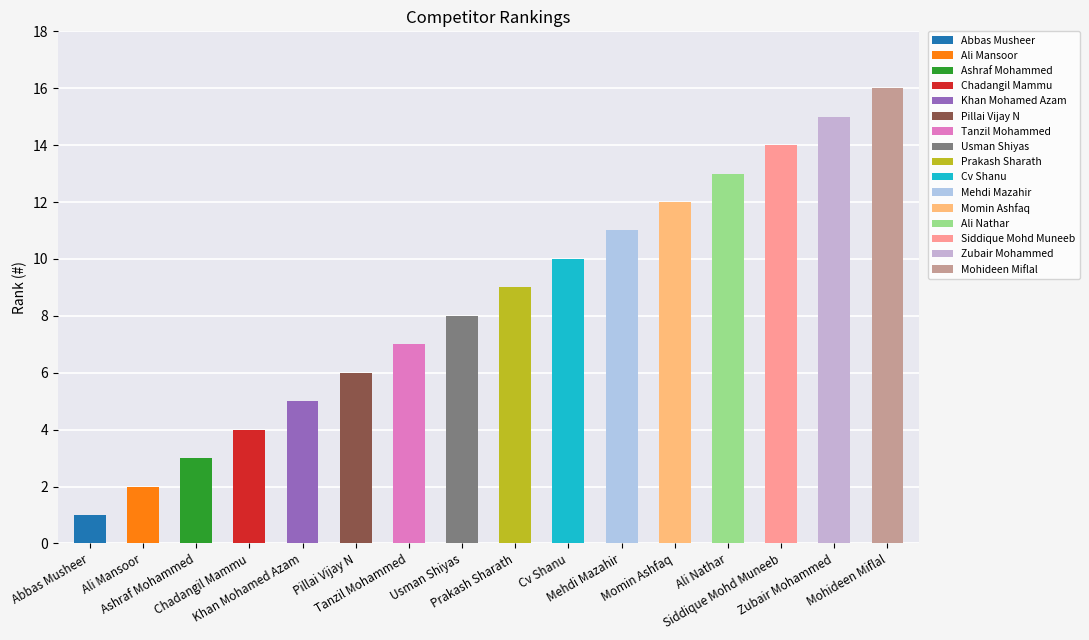

Reading left to right, transcribe all the data shown in this chart.

Abbas Musheer=1	Ali Mansoor=2	Ashraf Mohammed=3	Chadangil Mammu=4	Khan Mohamed Azam=5	Pillai Vijay N=6	Tanzil Mohammed=7	Usman Shiyas=8	Prakash Sharath=9	Cv Shanu=10	Mehdi Mazahir=11	Momin Ashfaq=12	Ali Nathar=13	Siddique Mohd Muneeb=14	Zubair Mohammed=15	Mohideen Miflal=16